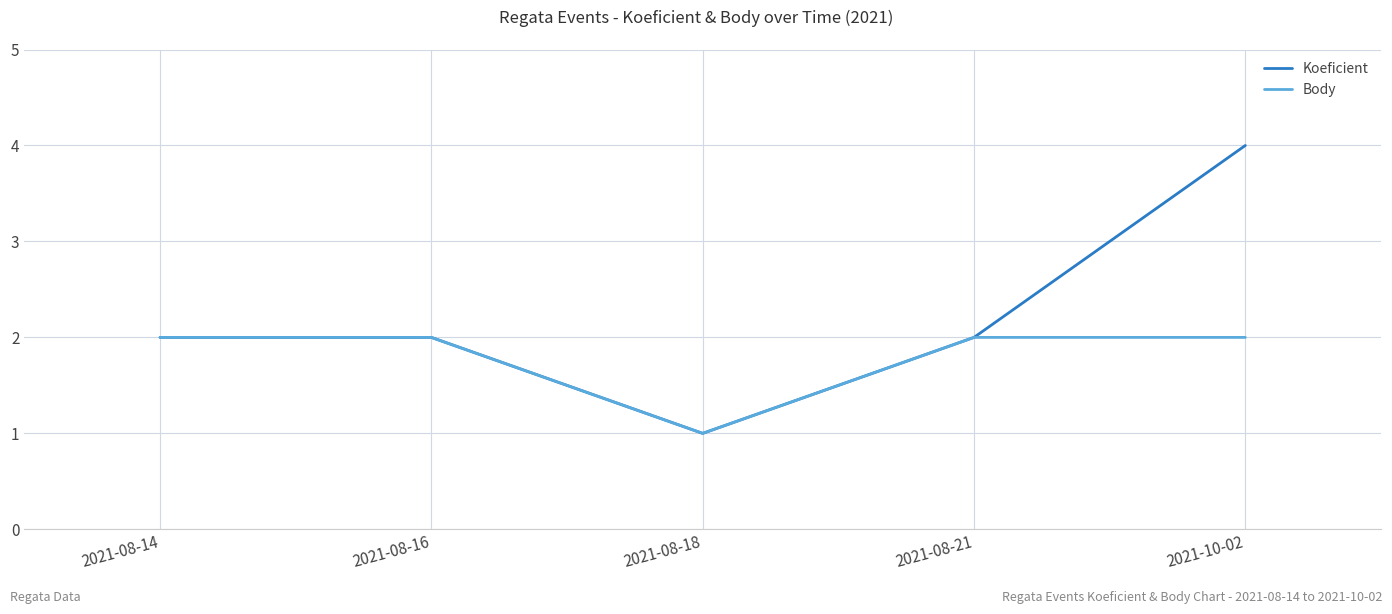

At which category does the chart reach its minimum across all series?

2021-08-18